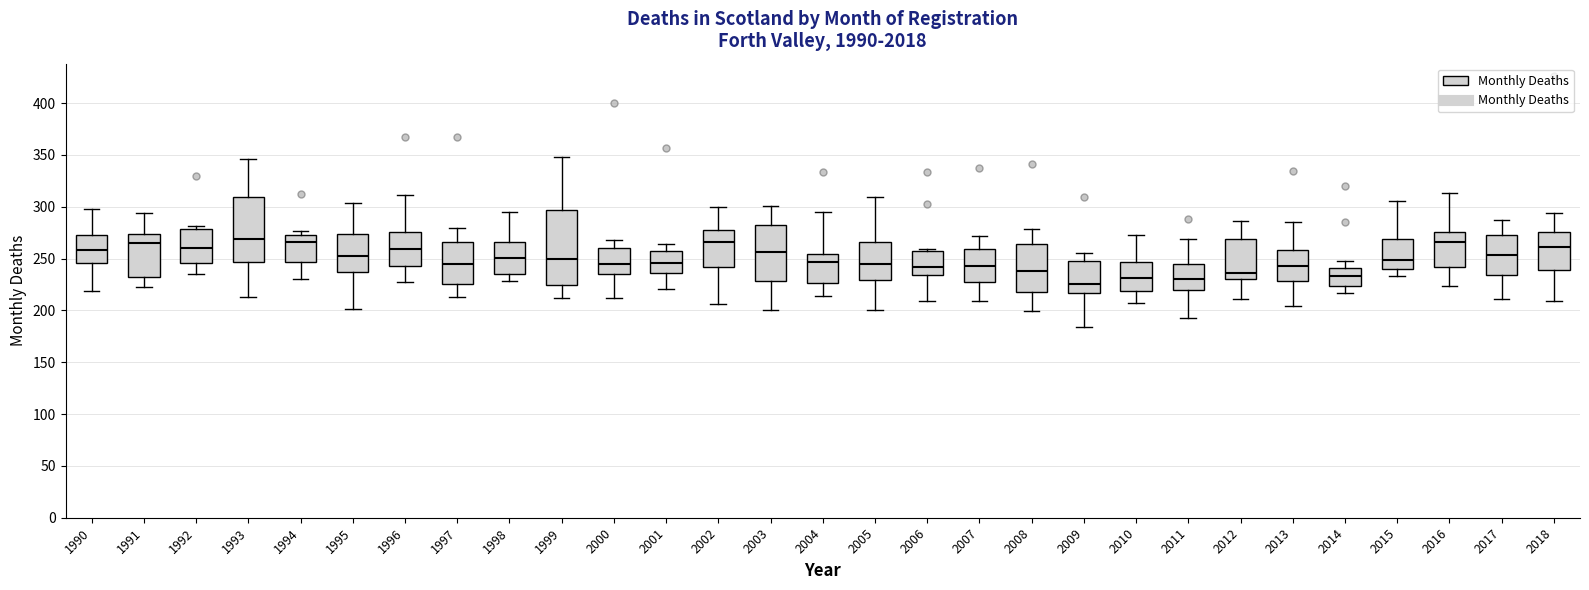

Comparing the boxes themselves (not the whiskers), which one is the tallest?

1999